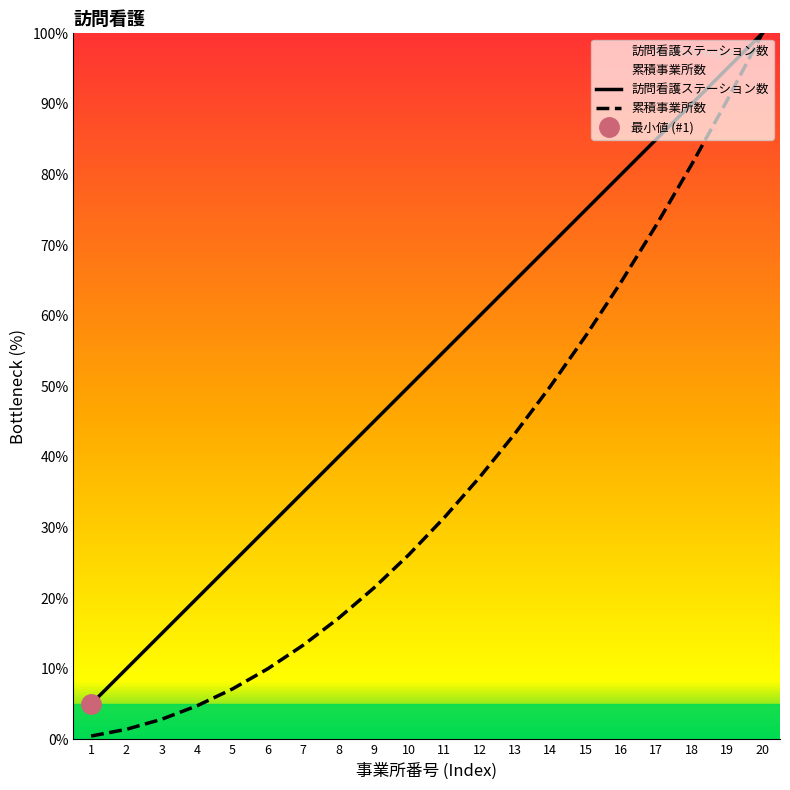

True or false: 累積事業所数 and 訪問看護ステーション数 cross at least once.

False